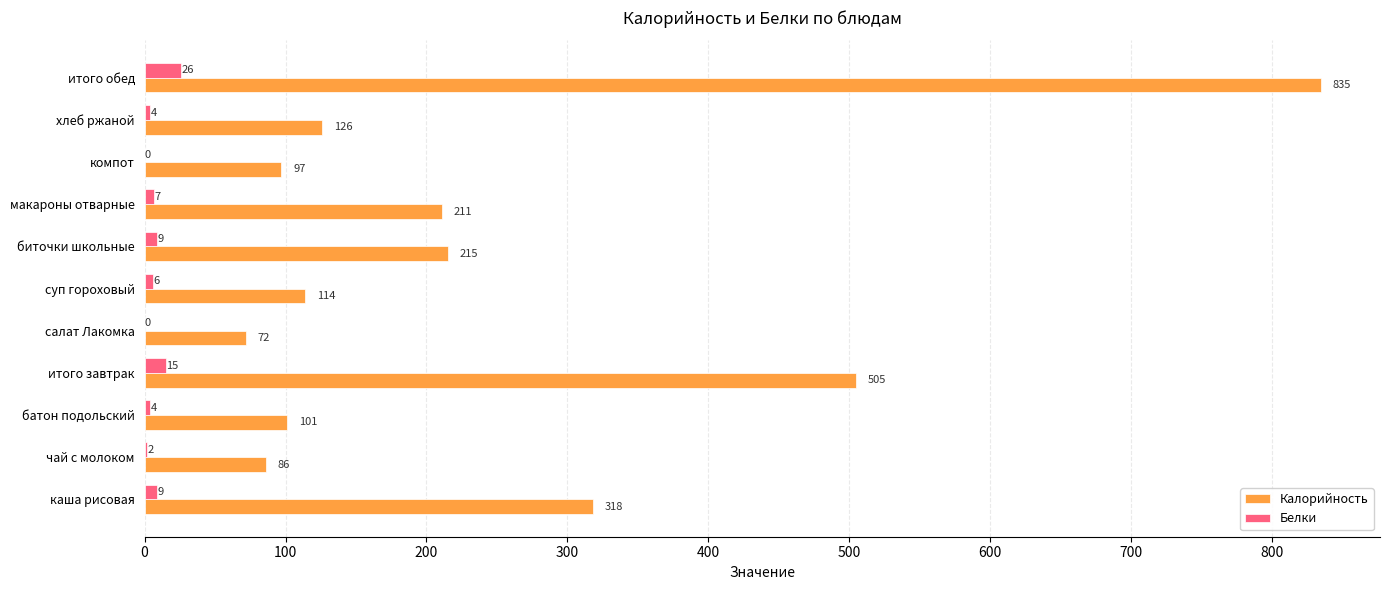

Between батон подольский and макароны отварные, which series saw the biggest shift?

Калорийность